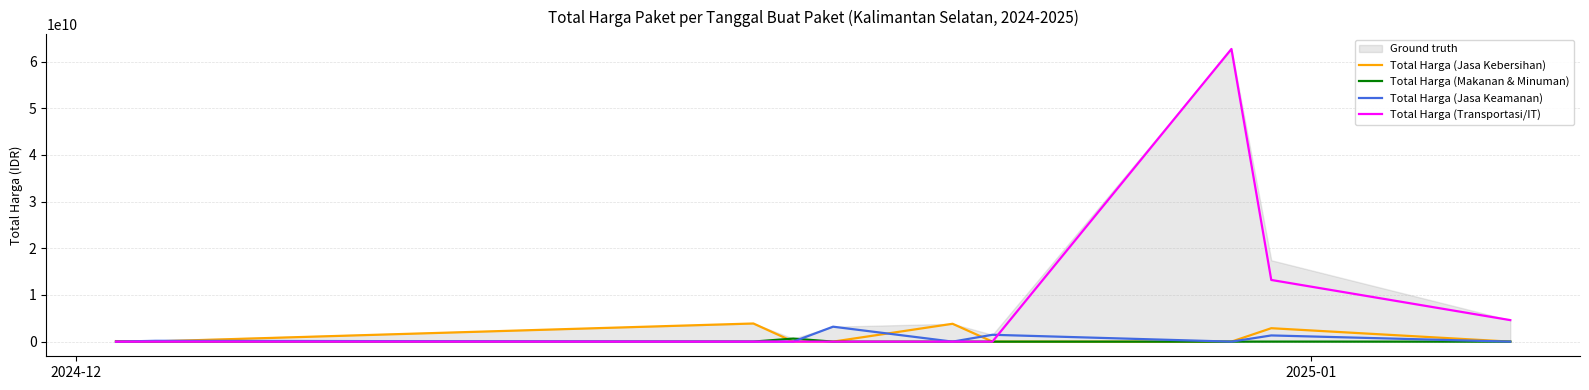

What is the highest value of the Total Harga (Transportasi/IT) series?

62711350800